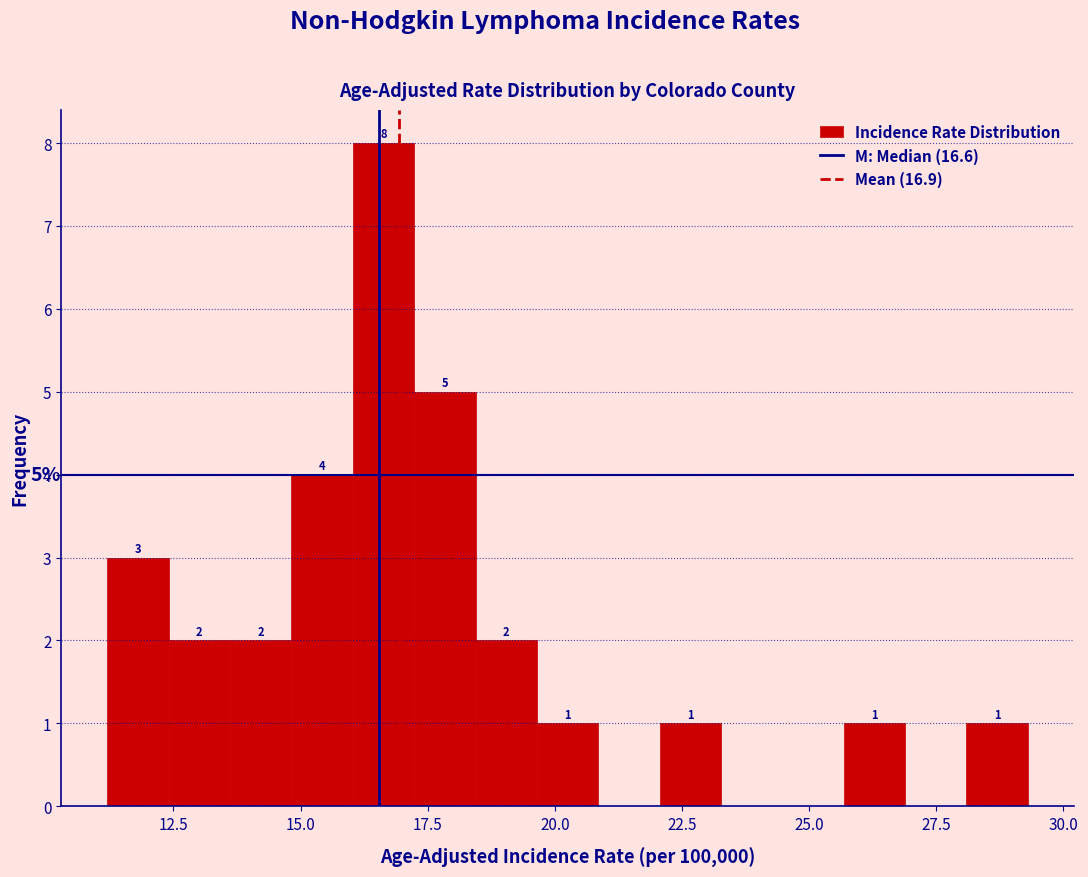

Around what value on the x-axis is the tallest bar? Give the approximate position of its centre, as read against the axis.

16.5